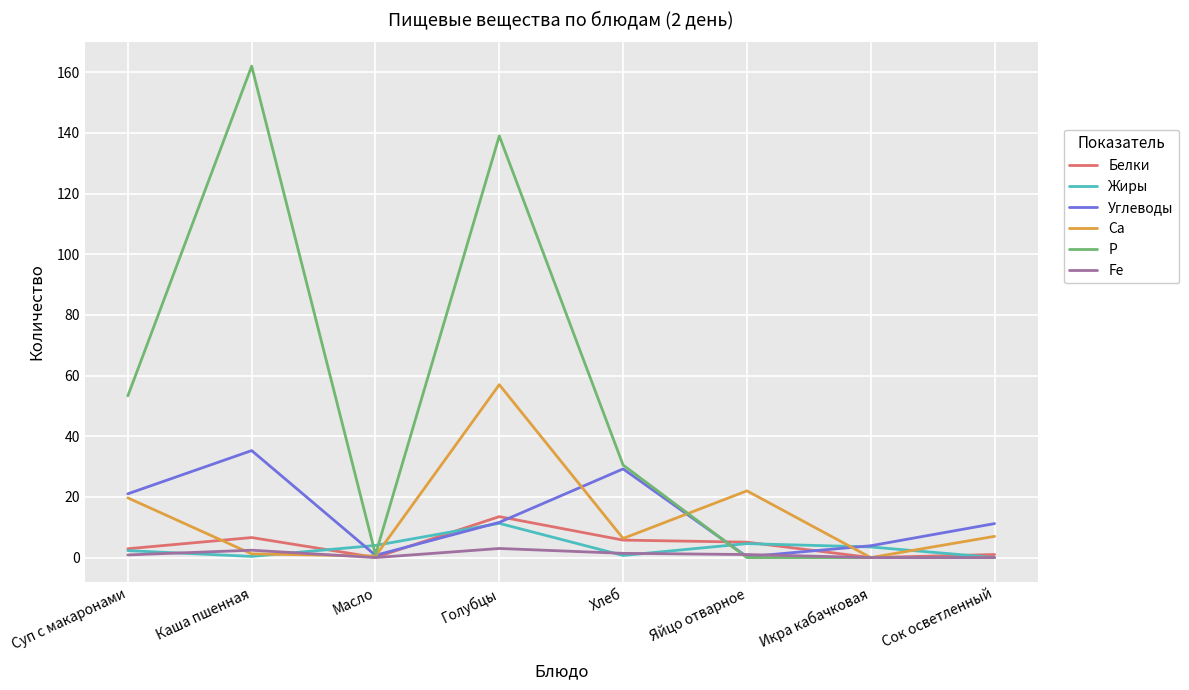

Does the chart display data point markers on the line(s)?

No